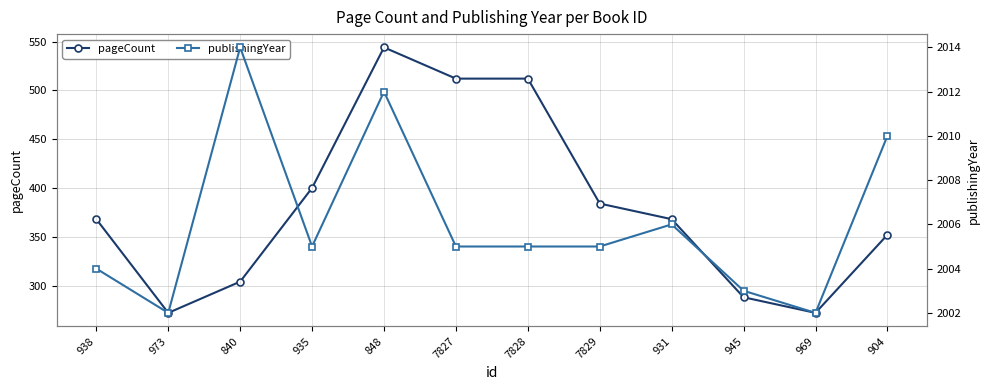

List the series in order of their overall mean, lowest first.

pageCount, publishingYear